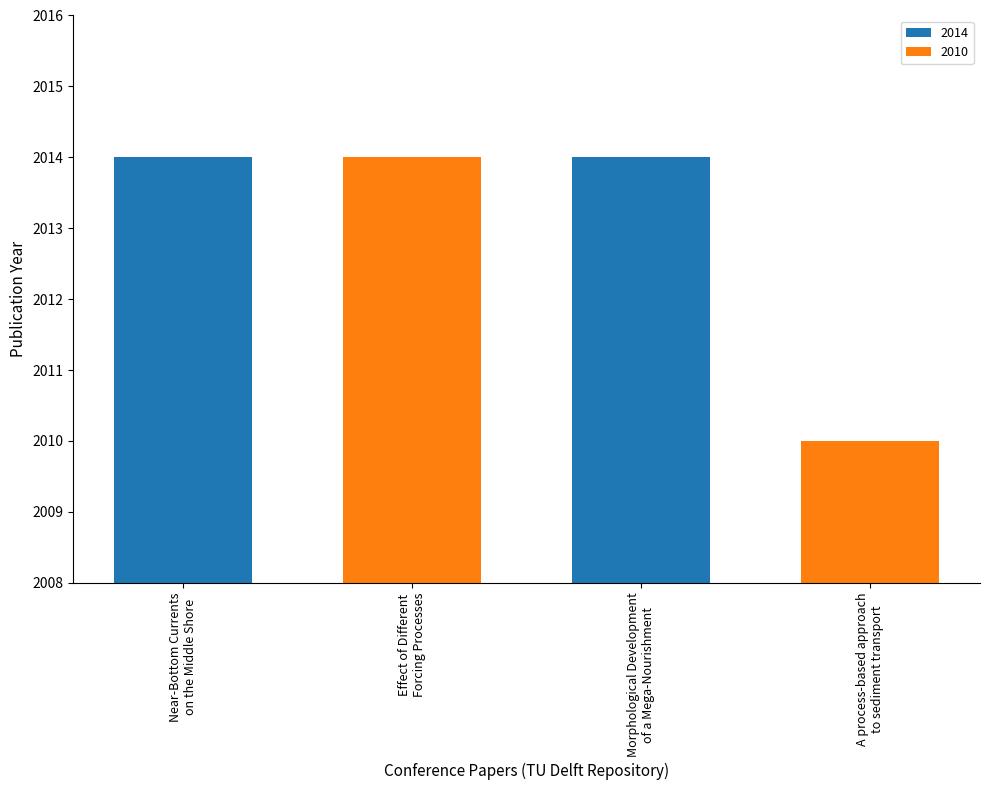

True or false: the data shows 2014 at Effect of Different
Forcing Processes.

True